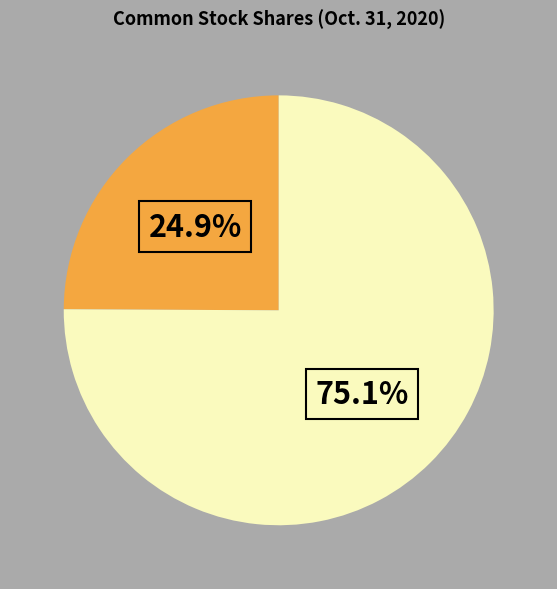

Is there any slice that represents more than half of the pie?

Yes